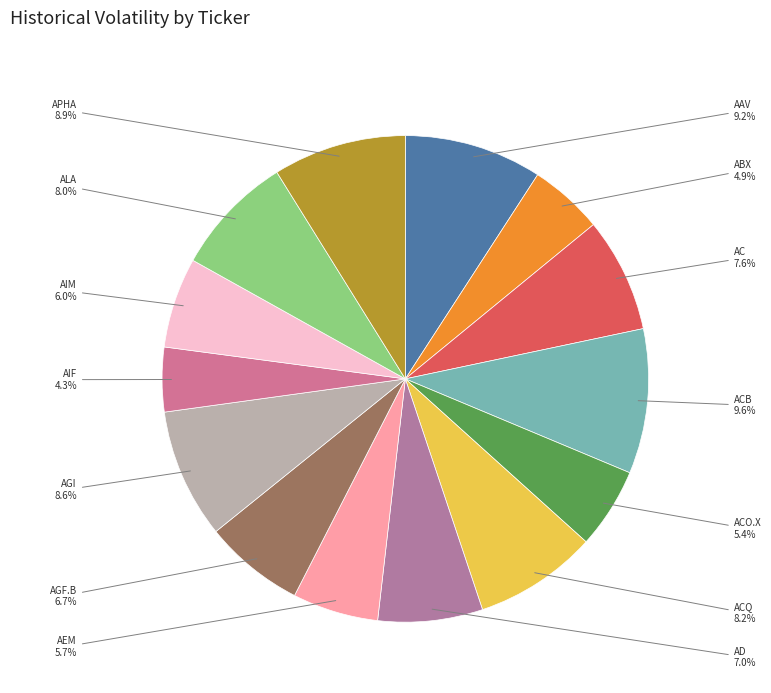

The AIM slice represents 6% of the pie. True or false?

True